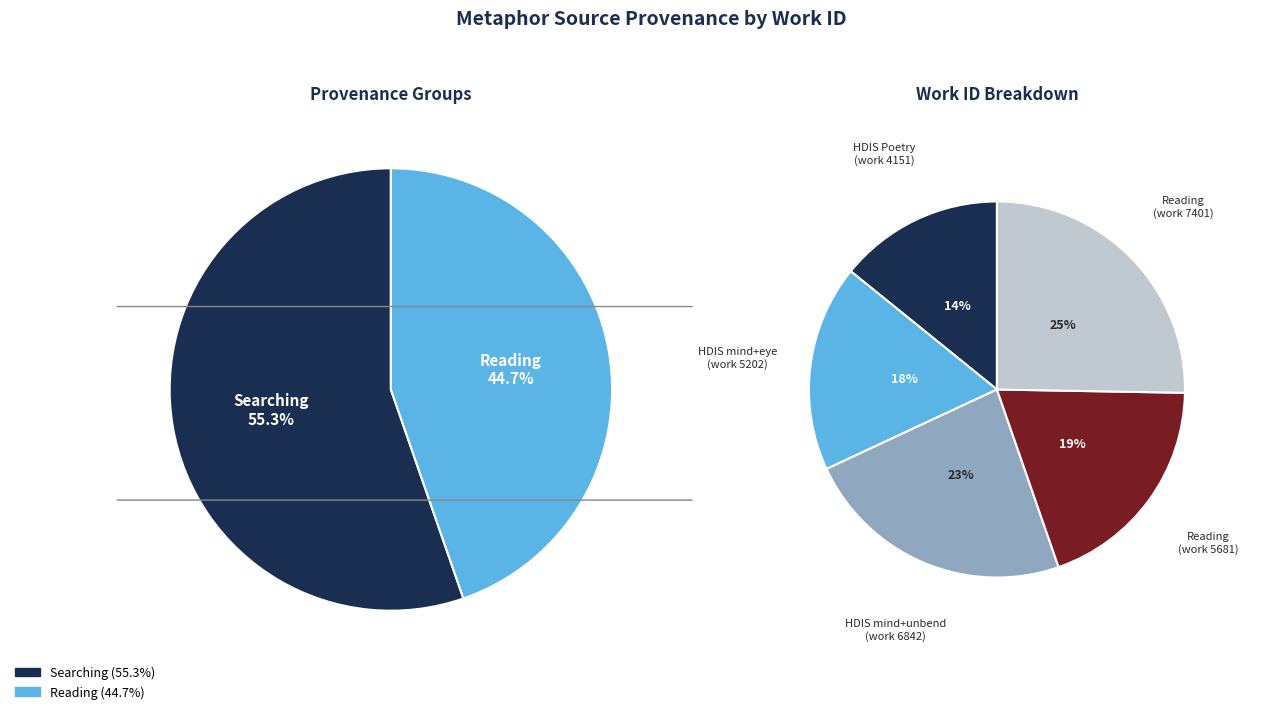

True or false: Searching mind and eye in HDIS (Poetry) accounts for 18% of the total.

True